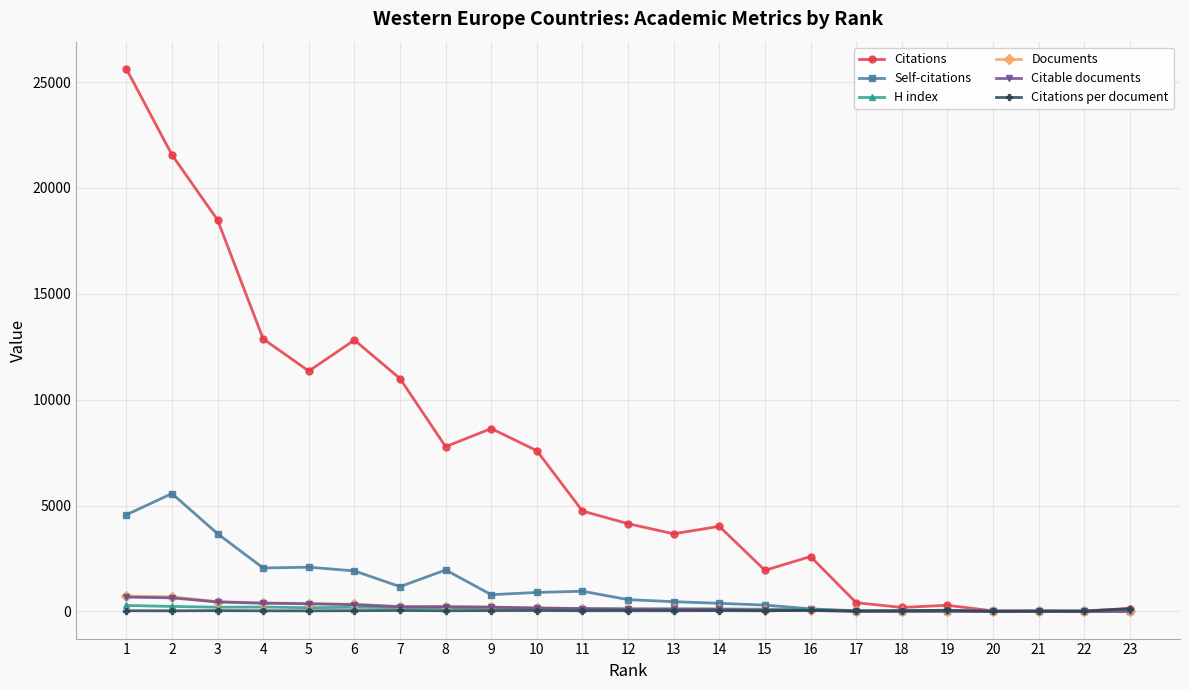

Is the value of Citations at 6 greater than the value of Documents at 23?

Yes